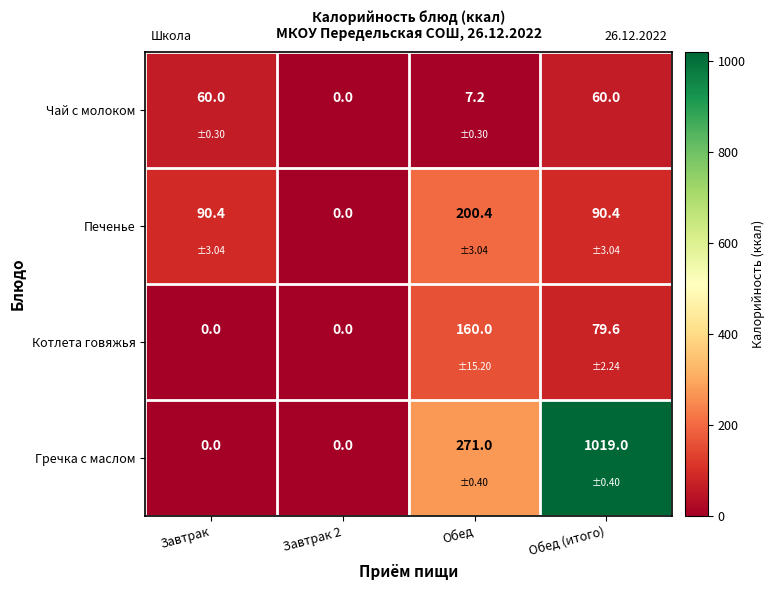

Reading left to right, what are all the values shown in this chart?

Чай с молоком: 60.0	0.0	7.2	60.0
Печенье: 90.4	0.0	200.4	90.4
Котлета говяжья: 0.0	0.0	160.0	79.6
Гречка с маслом: 0.0	0.0	271.0	1019.0